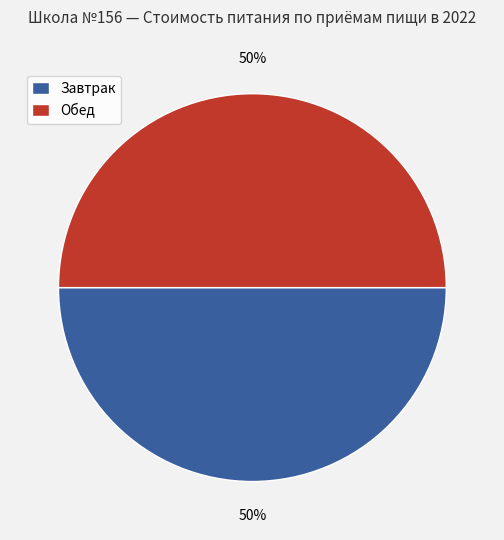

What percentage is the Обед slice, to the nearest percent?

50%